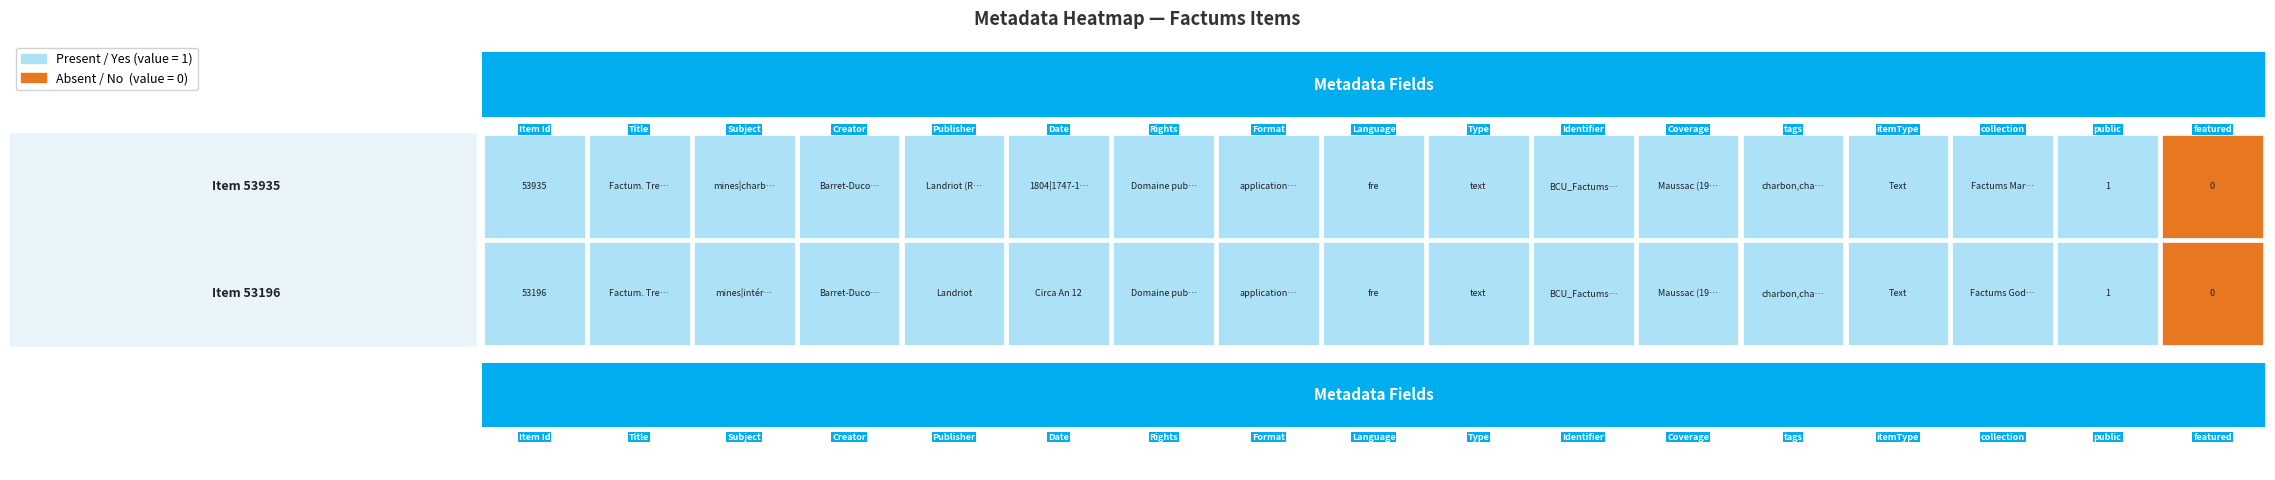

Which has a higher value, 13 or 10?

13